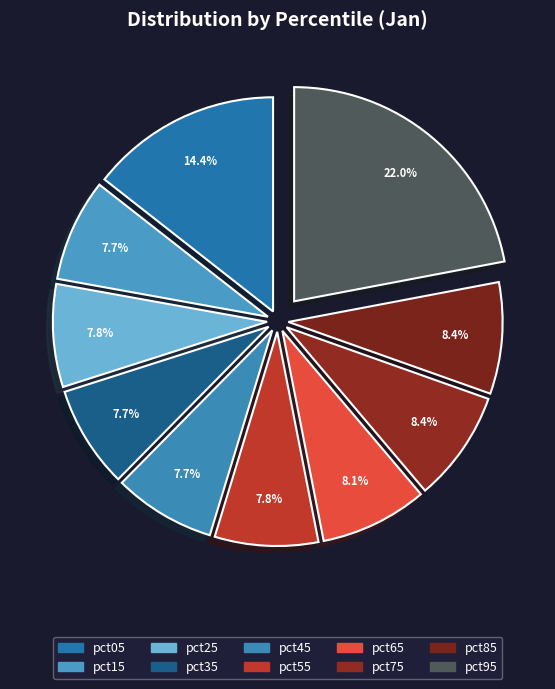

Which has a higher value, pct25 or pct95?

pct95